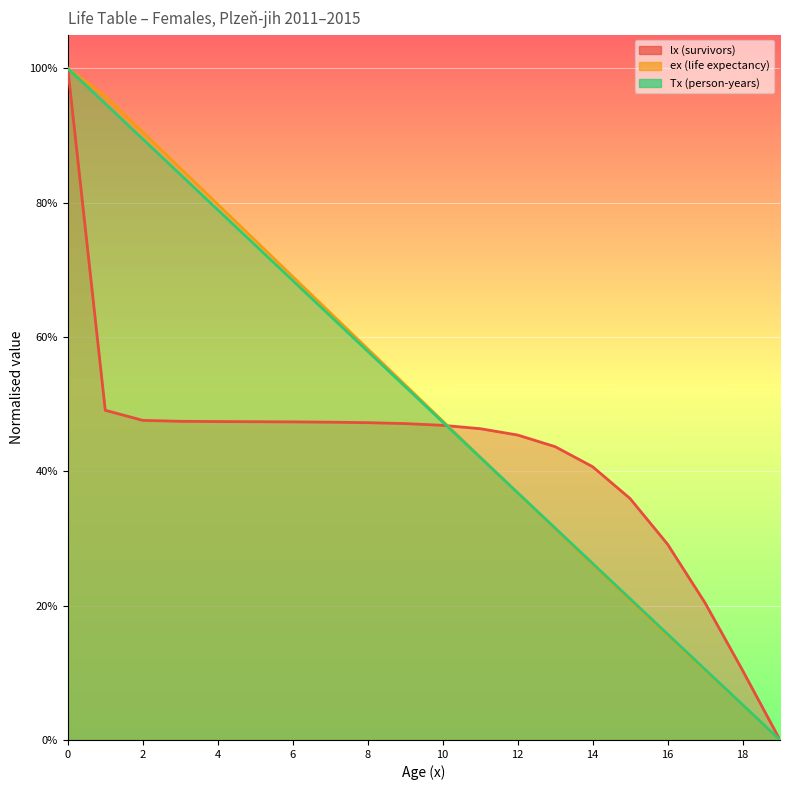

Which series ends up on top after the final intersection of Tx and lx?

lx